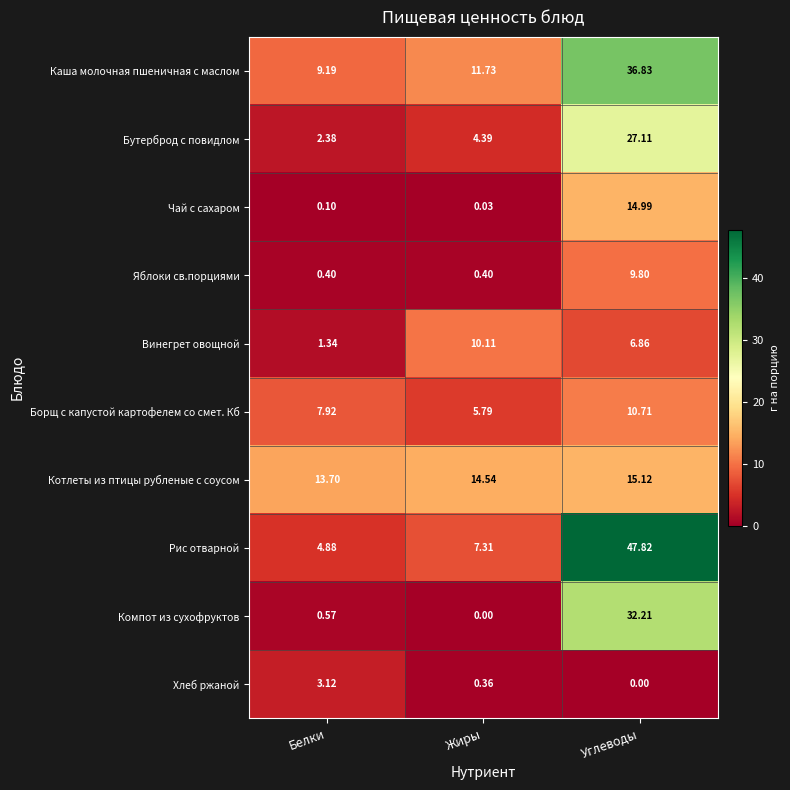

At which label is Борщ с капустой картофелем со смет. Кб closest to 8?

Белки